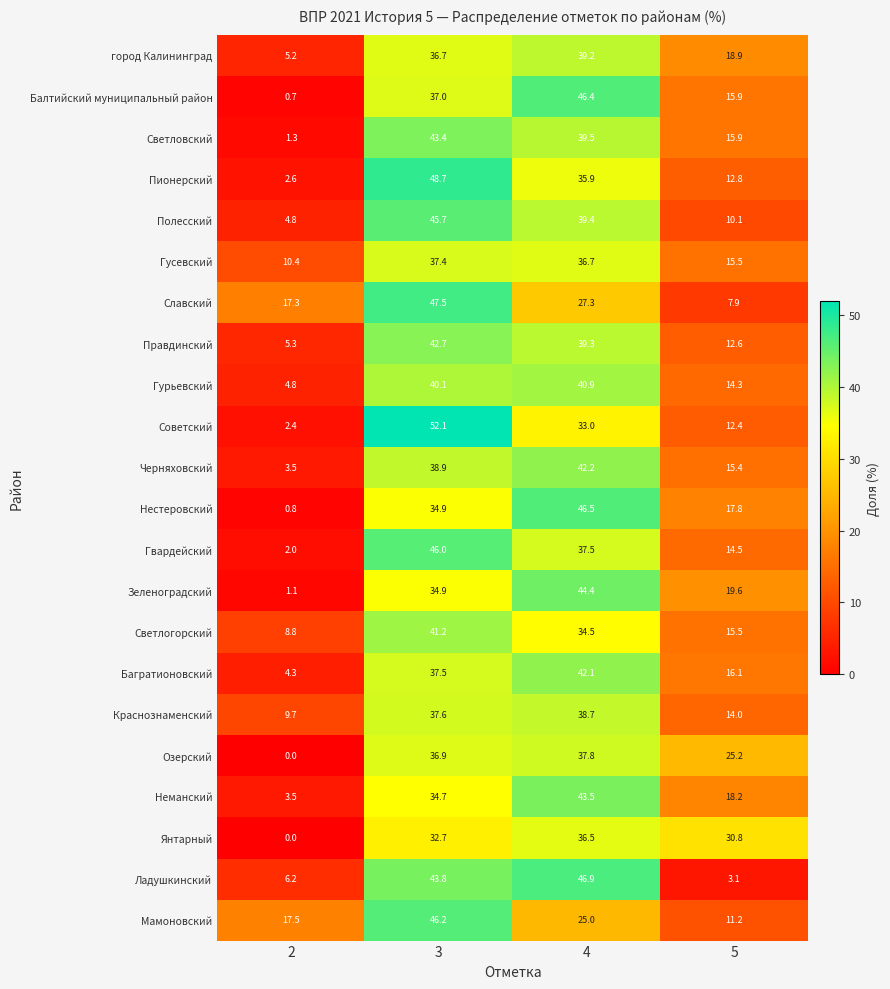

What is the difference between the Гусевский values at 3 and 2?

27.0